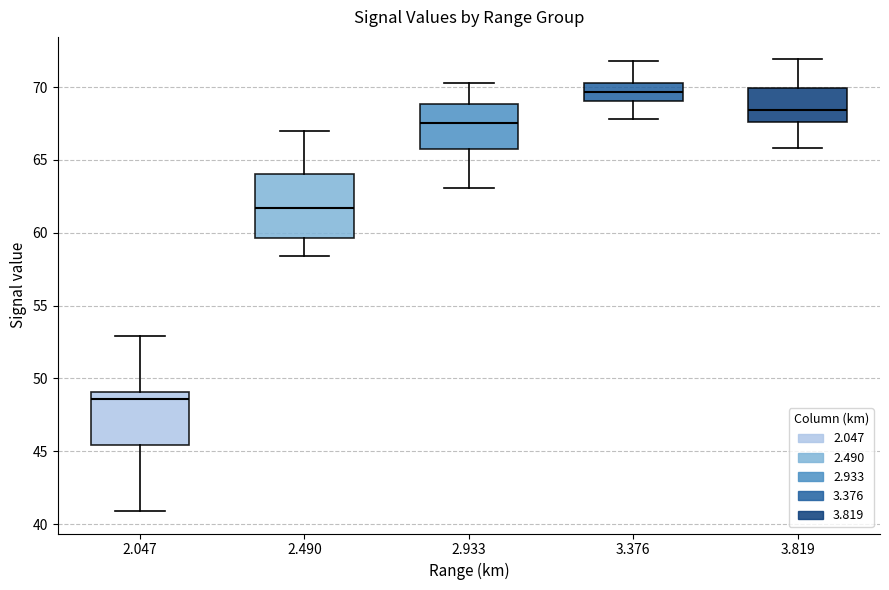

Reading left to right, transcribe this box plot: for each box, give where its median line is, the range the box spans, and where its two whiskers end, as read against the y-axis. The values are not printed on the chart, so give them approximately, as read against the axis.

2.047: median 48.5, box 45.5 to 49.0, whiskers 41.0 to 53.0
2.490: median 61.5, box 59.5 to 64.0, whiskers 58.5 to 67.0
2.933: median 67.5, box 66.0 to 69.0, whiskers 63.0 to 70.5
3.376: median 69.5, box 69.0 to 70.5, whiskers 68.0 to 72.0
3.819: median 68.5, box 67.5 to 70.0, whiskers 66.0 to 72.0